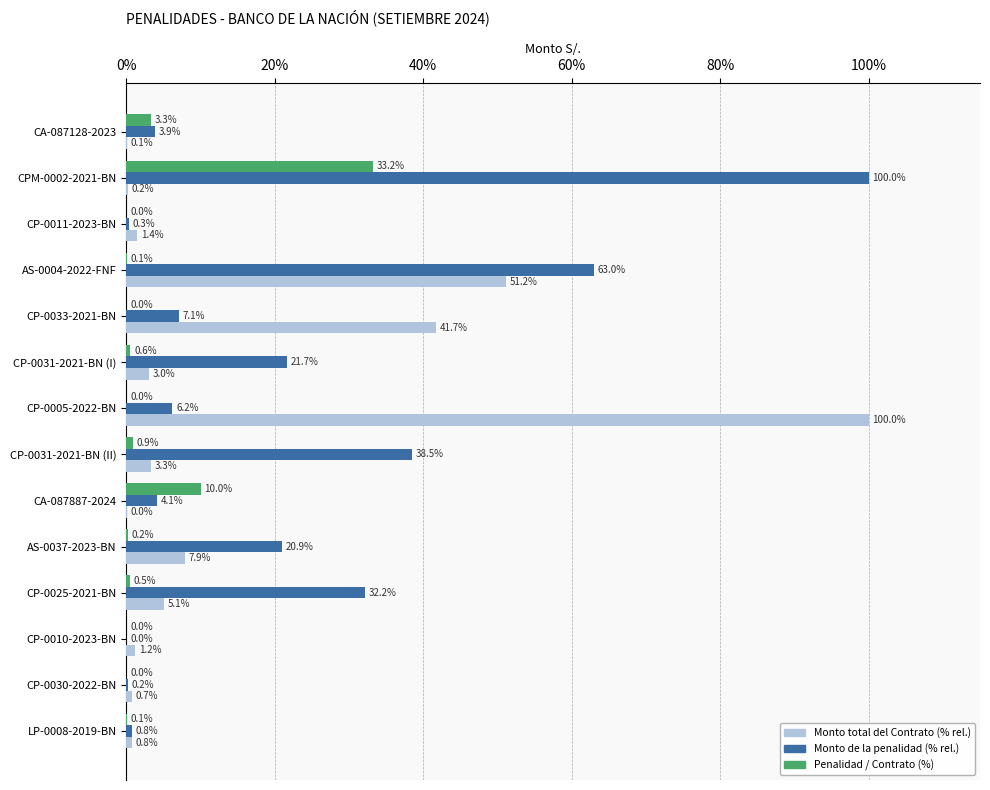

At which category is the sum across all series the highest?

CPM-0002-2021-BN